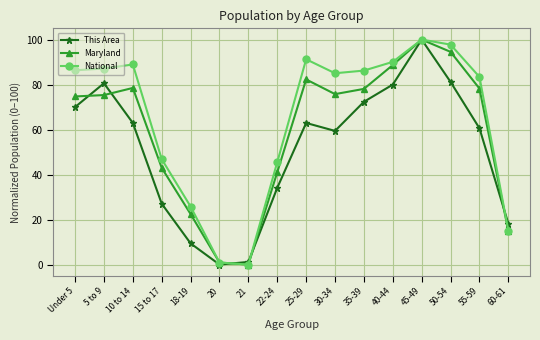

Rank the series by their average value, from highest to lowest.

National, Maryland, This Area